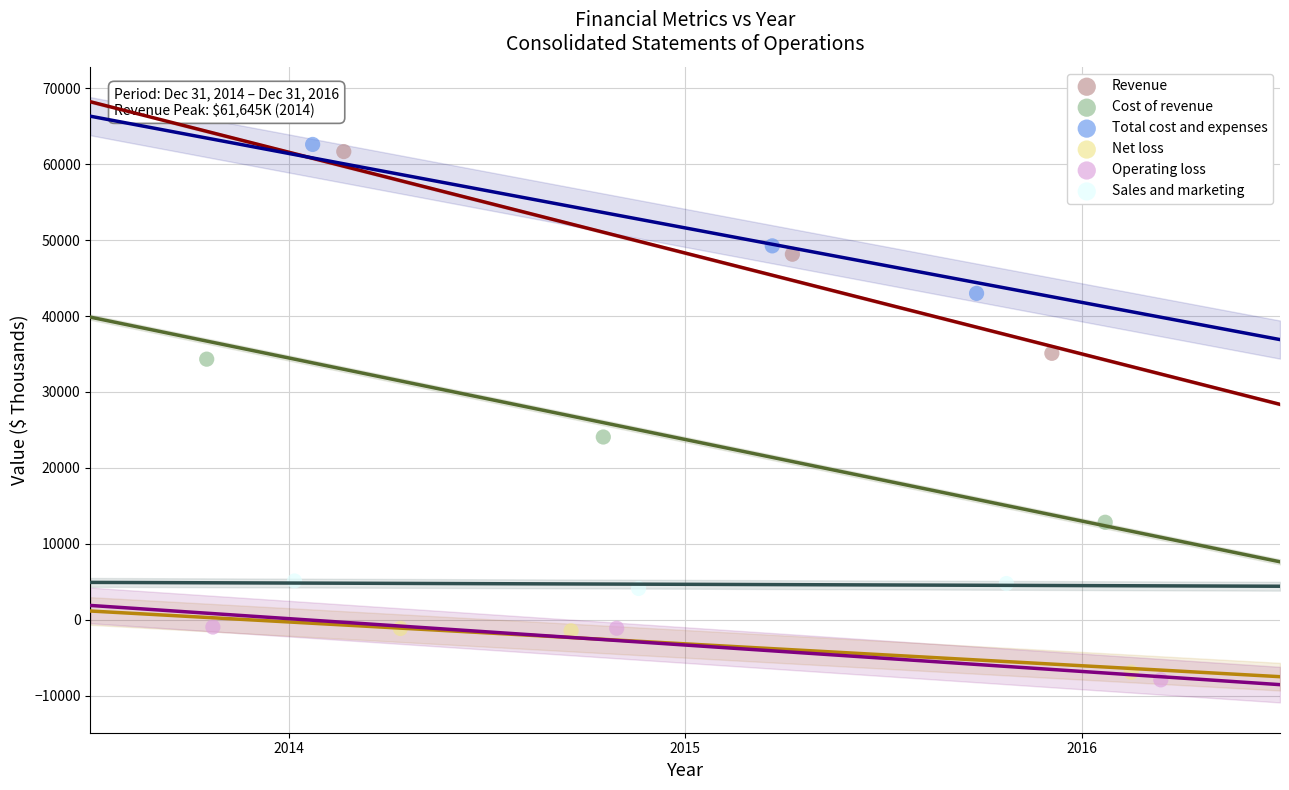

What are all the series names shown in the legend?

Revenue, Cost of revenue, Total cost and expenses, Net loss, Operating loss, Sales and marketing